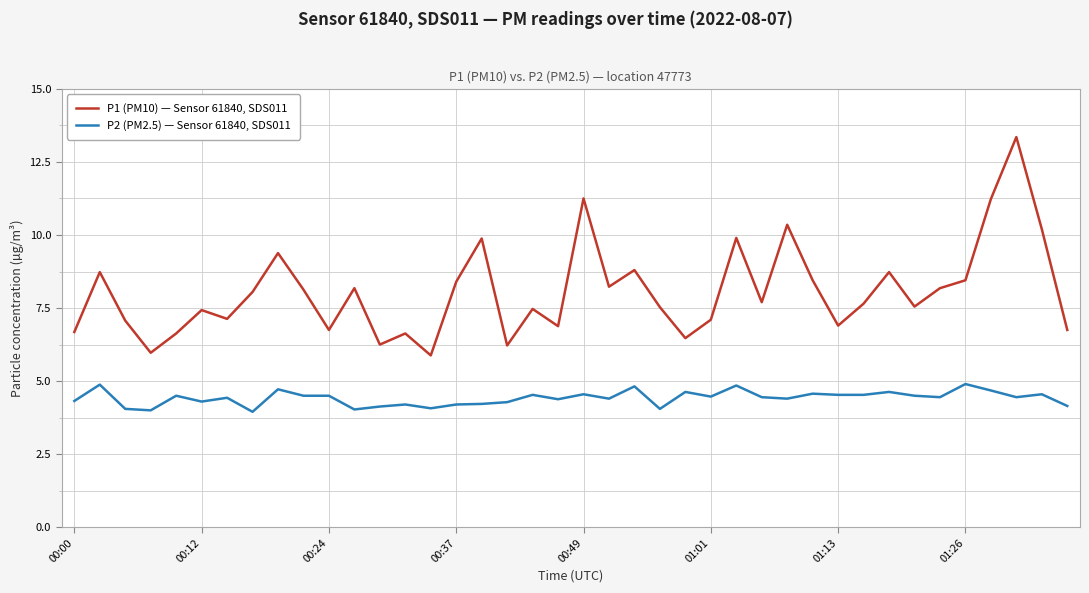

Which series has the largest total across all categories?

P1 (PM10) — Sensor 61840, SDS011